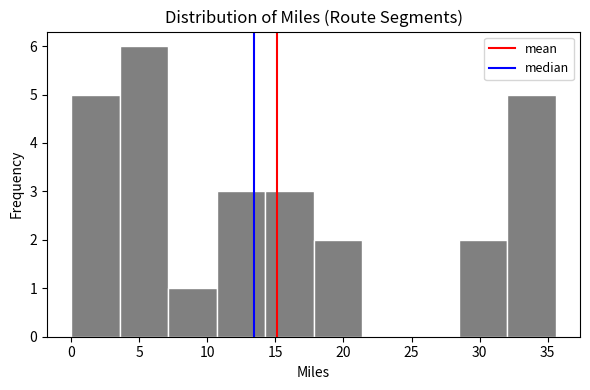

What is the height of the bar covering 0.0 to 3.5 on the x-axis? Neither the bar edges nor the heights are printed on the chart, so give them approximately, as read against the axes.

5